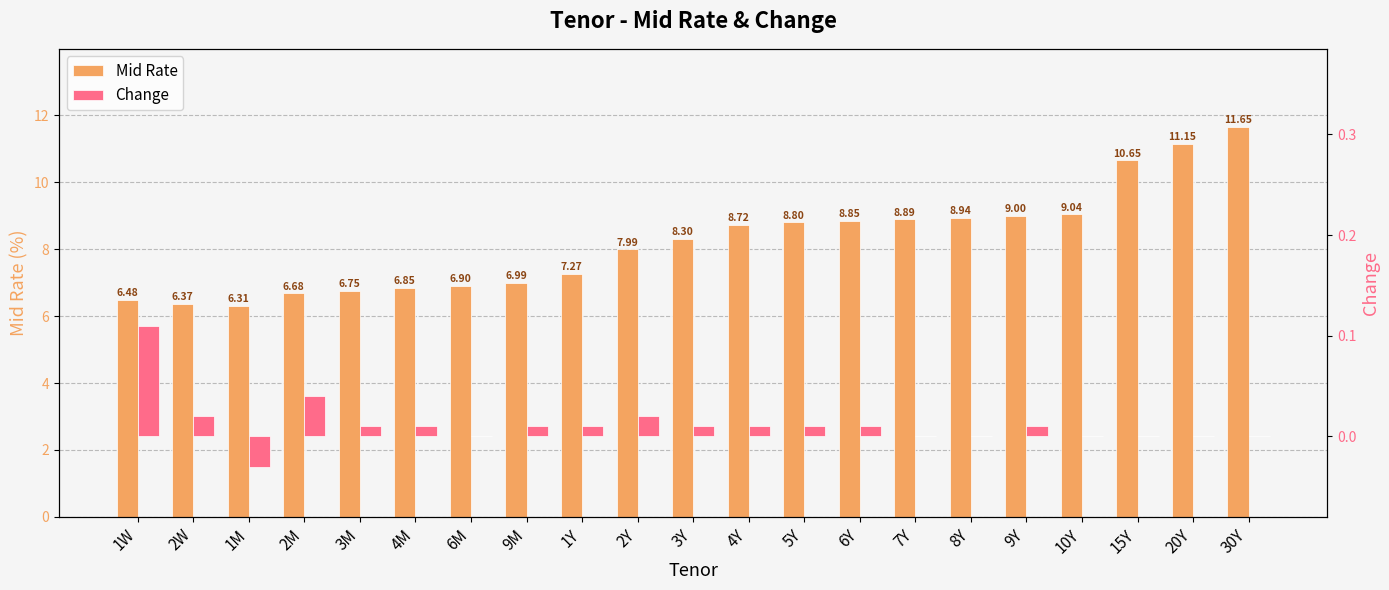

Which has a higher value, 20Y or 4Y?

20Y